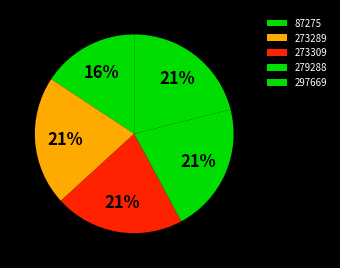

Approximately how many times larger is the value at 297669 compared to 273309?

1.0